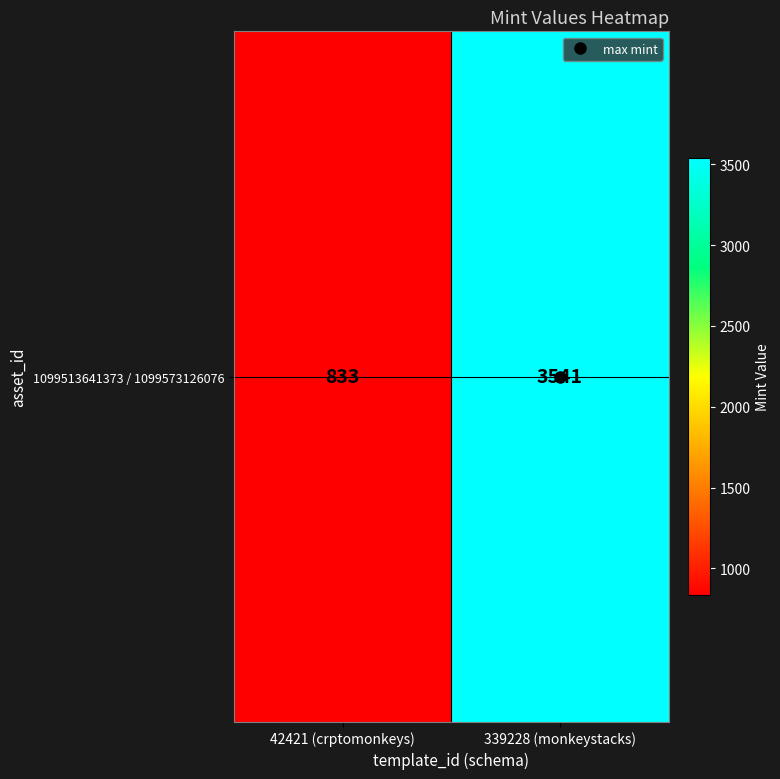

Reading left to right, extract all data points from this chart.

42421 (crptomonkeys)=833	339228 (monkeystacks)=3541